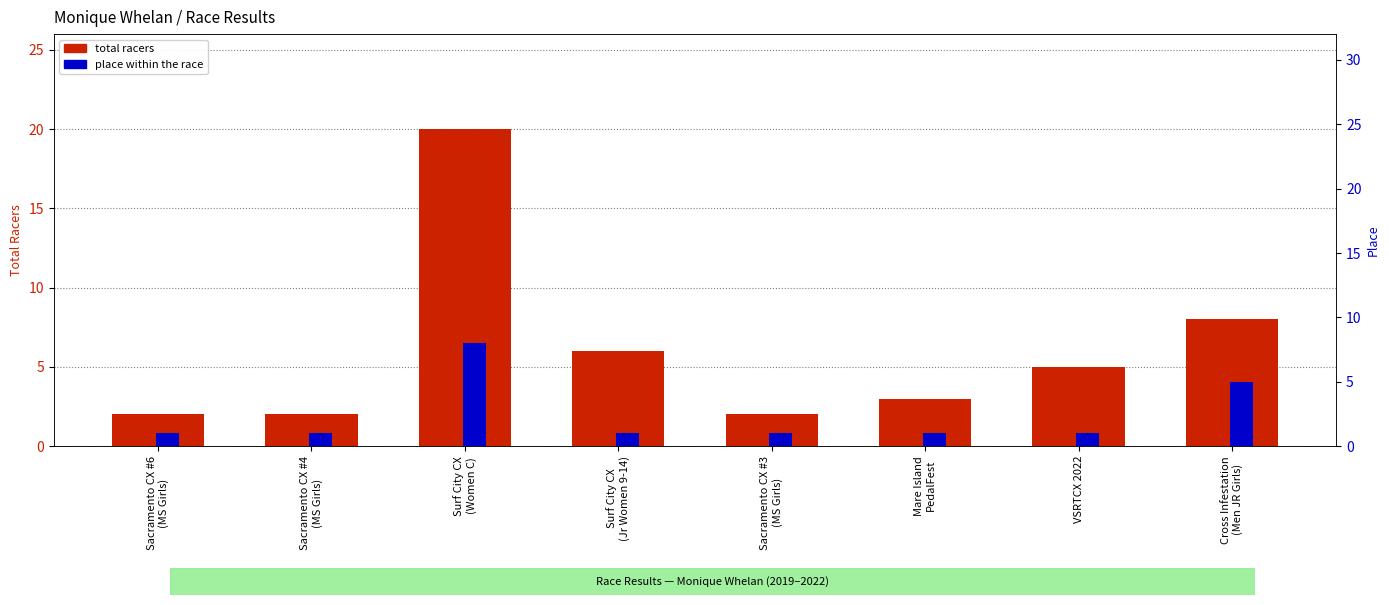

What is the difference between the second highest and second lowest values in the total racers series?

6